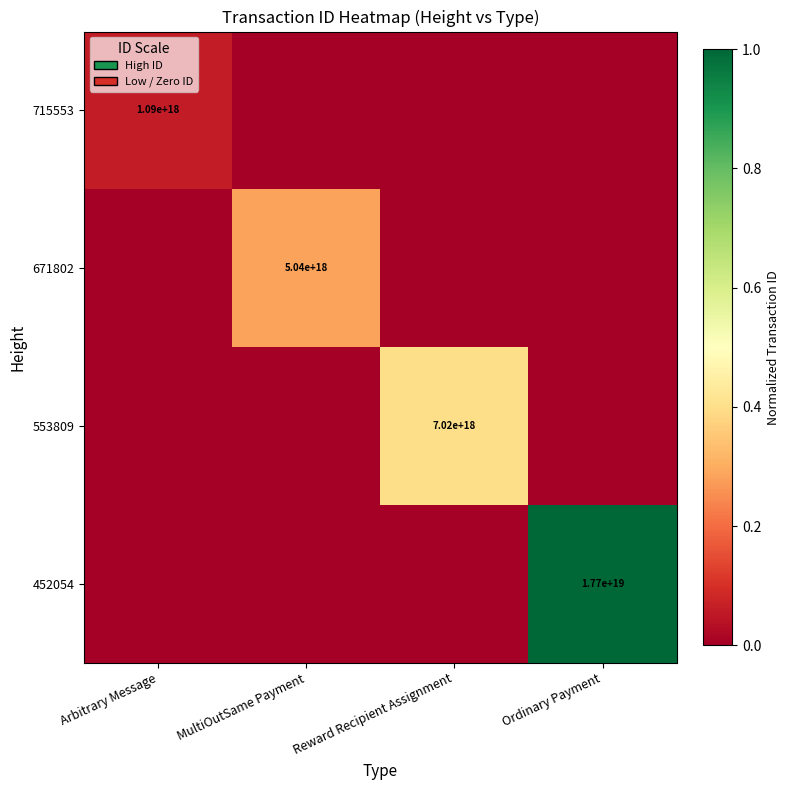

The 671802 series shows 5040000000000000000 at MultiOutSame Payment. True or false?

True